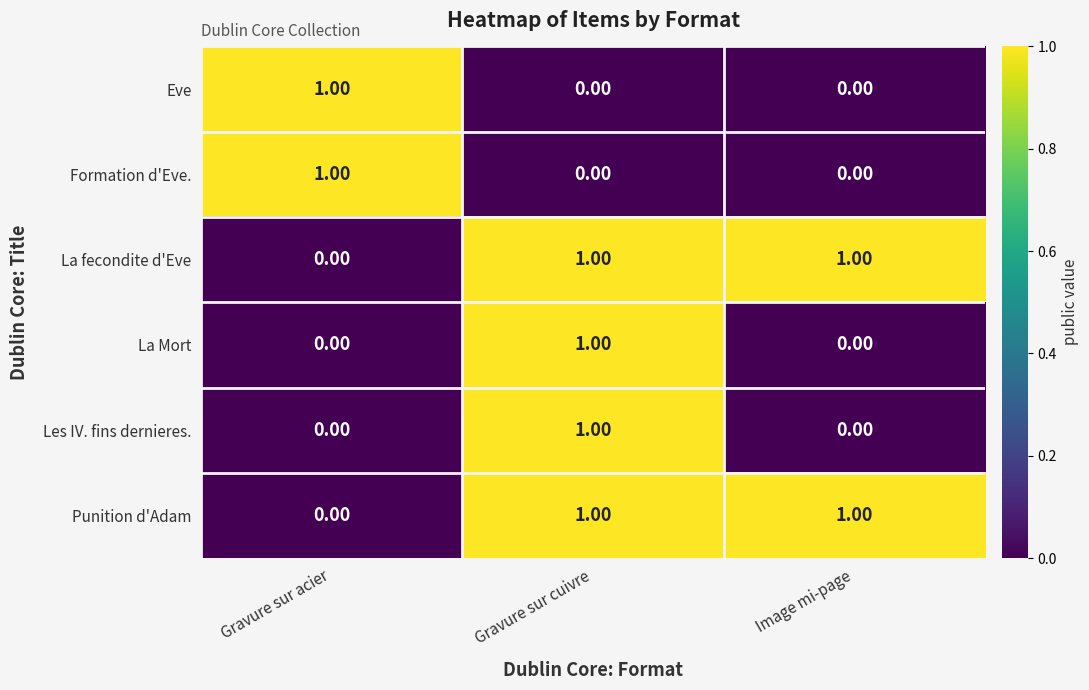

At how many categories does at least one series exceed 0?

3